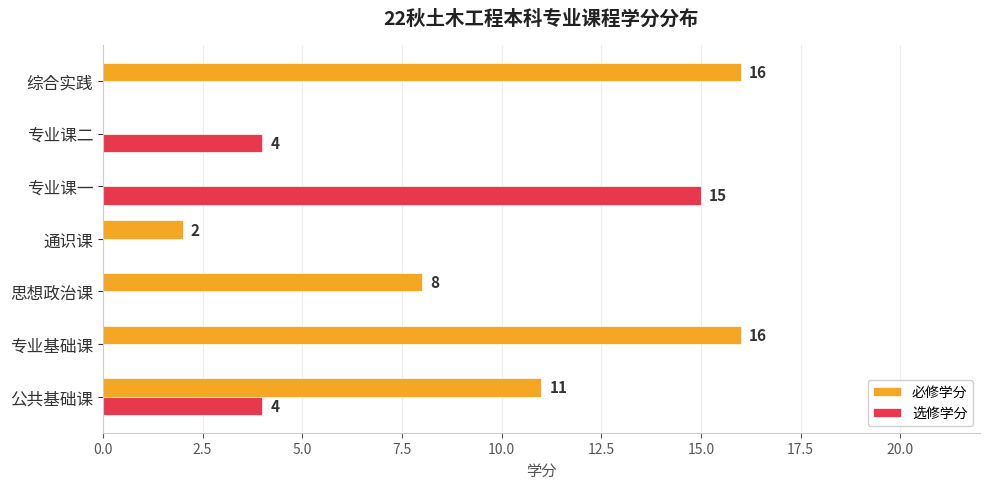

How many 选修学分 values are between 0 and 4?

6